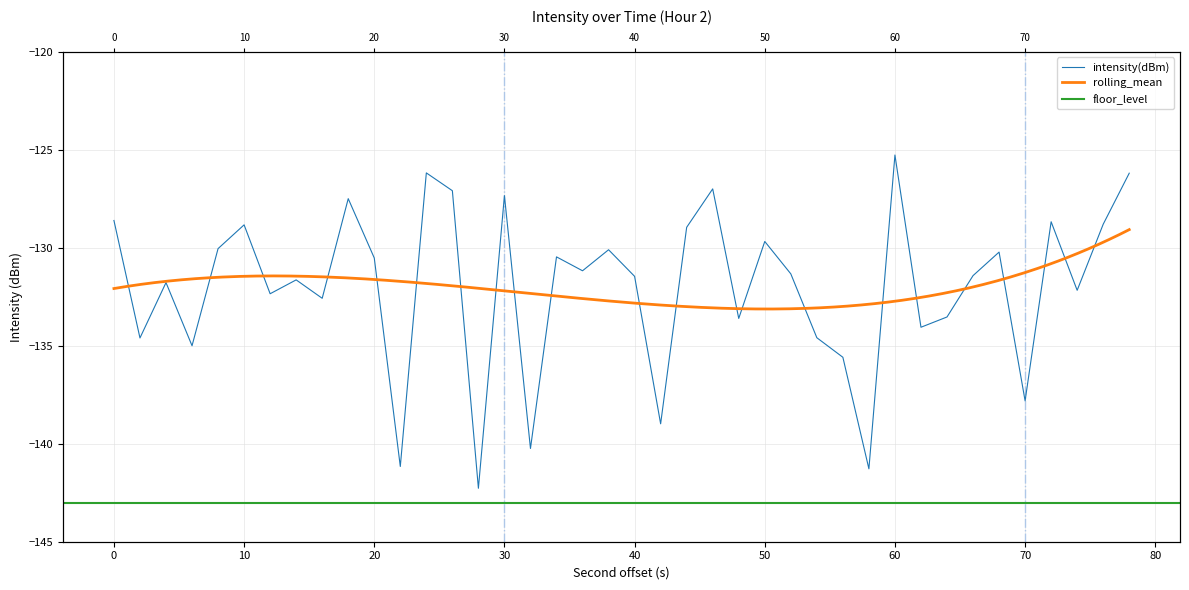

Is it true that the value at 37 is -235.3?

False